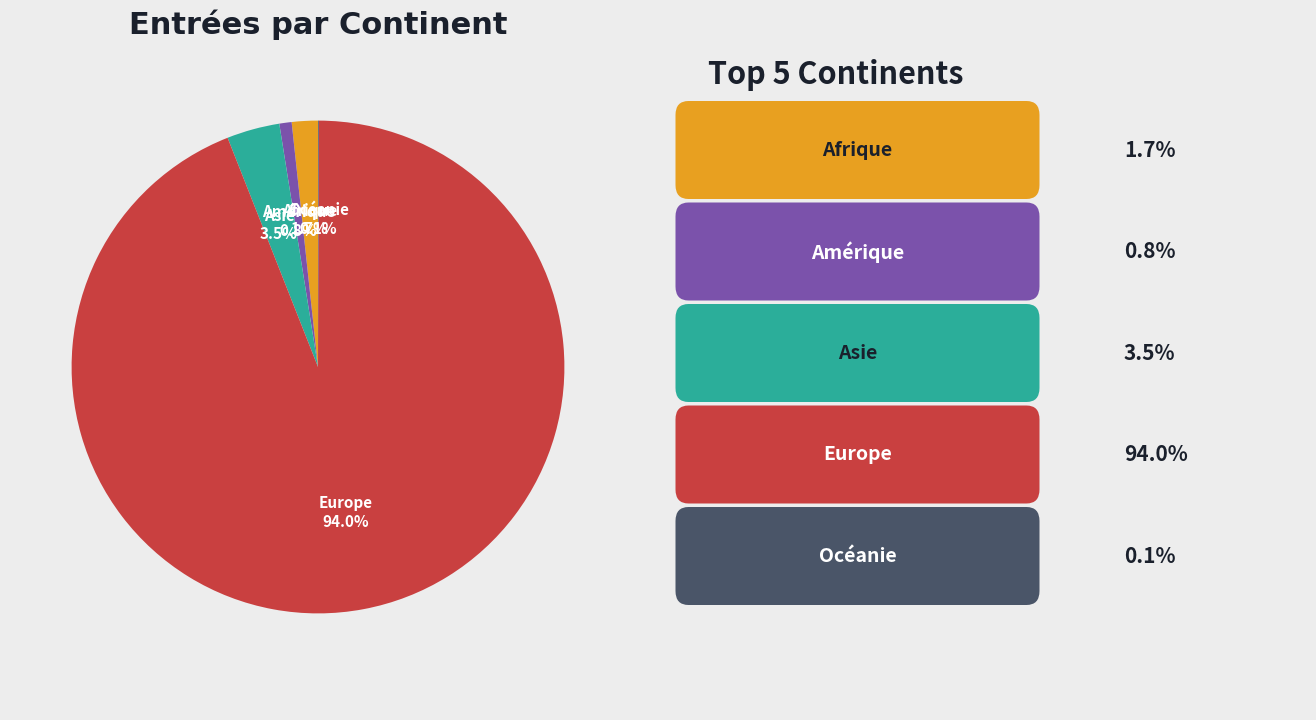

Does any single category account for the majority?

Yes